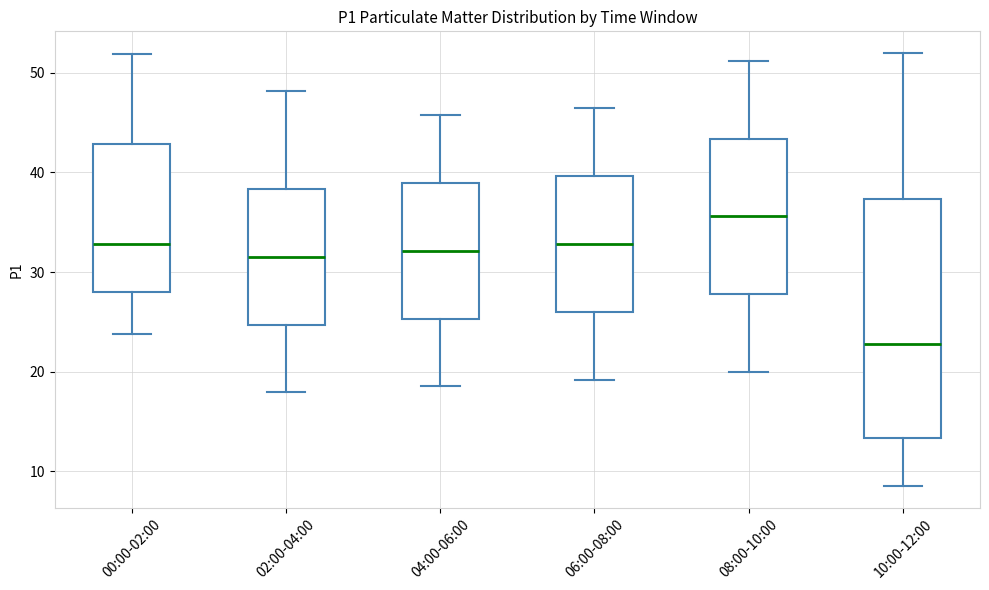

Reading left to right, transcribe this box plot: for each box, give where its median line is, the range the box spans, and where its two whiskers end, as read against the y-axis. The values are not printed on the chart, so give them approximately, as read against the axis.

00:00-02:00: median 33, box 28 to 43, whiskers 24 to 52
02:00-04:00: median 32, box 25 to 38, whiskers 18 to 48
04:00-06:00: median 32, box 25 to 39, whiskers 19 to 46
06:00-08:00: median 33, box 26 to 40, whiskers 19 to 47
08:00-10:00: median 36, box 28 to 43, whiskers 20 to 51
10:00-12:00: median 23, box 13 to 37, whiskers 9 to 52